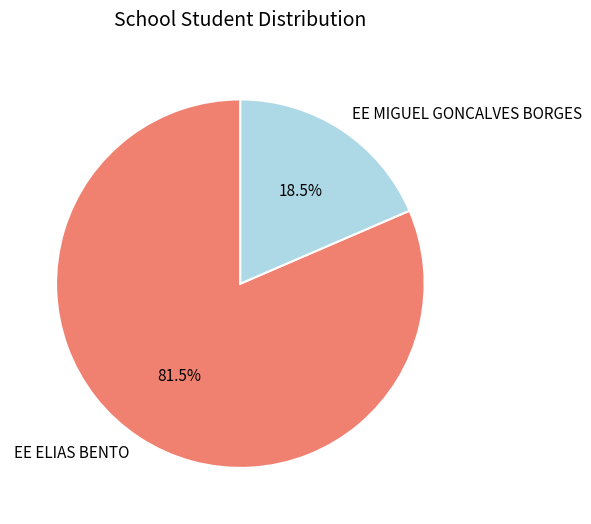

To the nearest percent, what is the combined percentage of EE ELIAS BENTO and EE MIGUEL GONCALVES BORGES?

100%